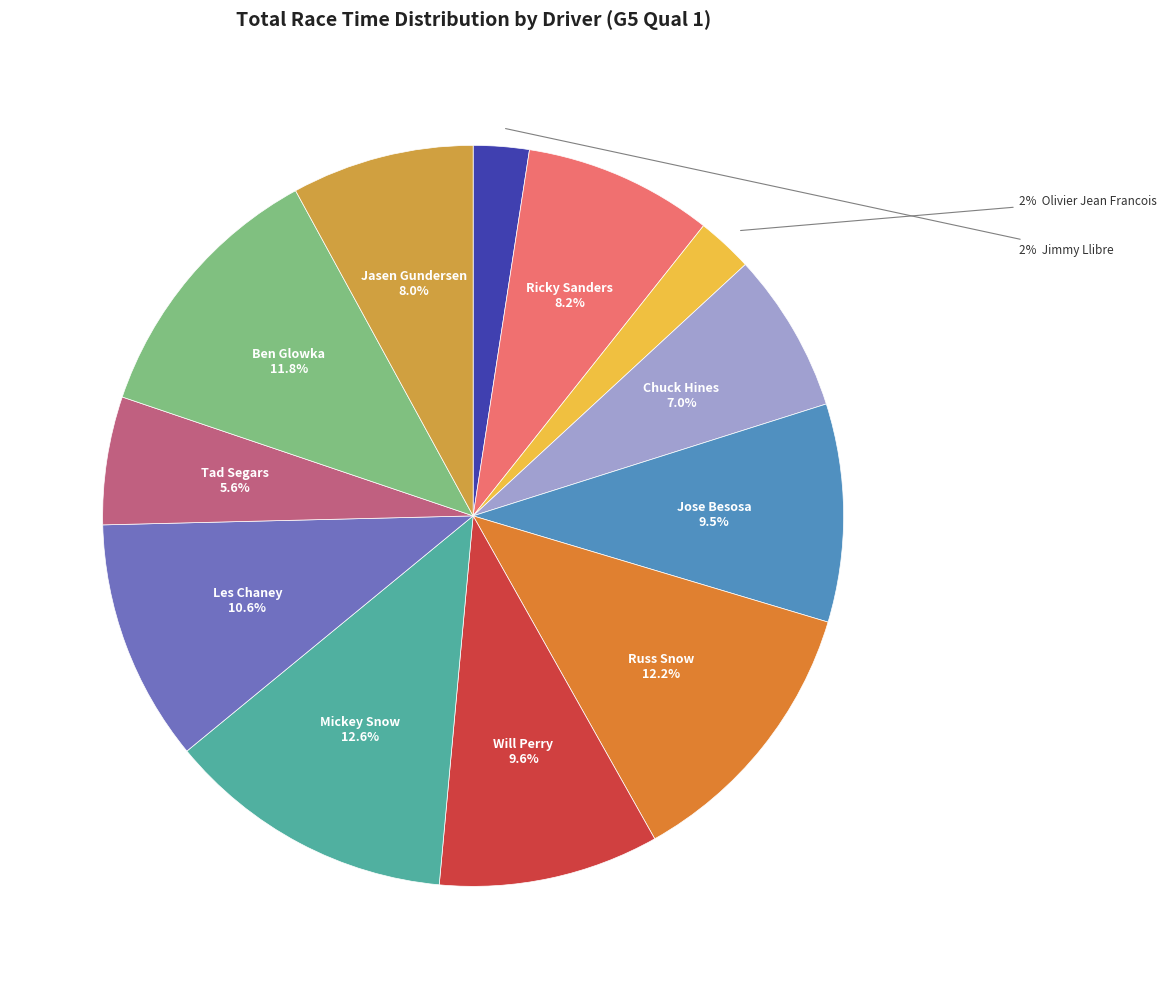

How many slices are in this pie chart?

12